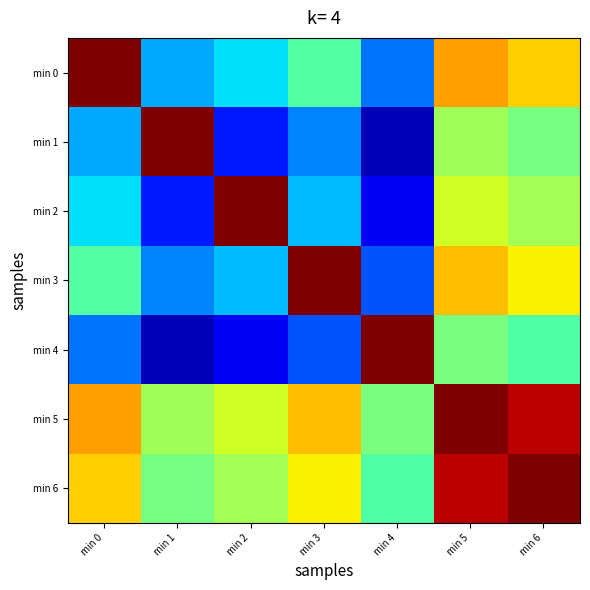

How many series are shown in this chart?

7